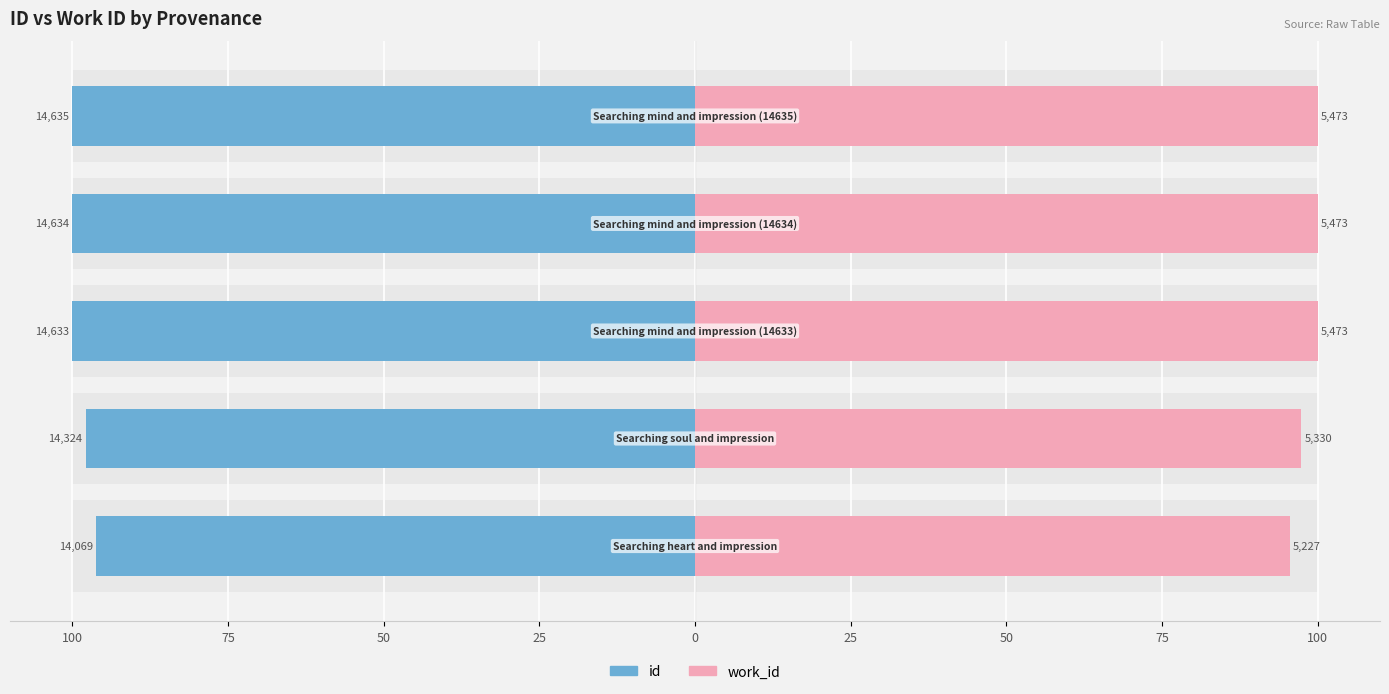

Which series has the largest range (max minus min)?

work_id